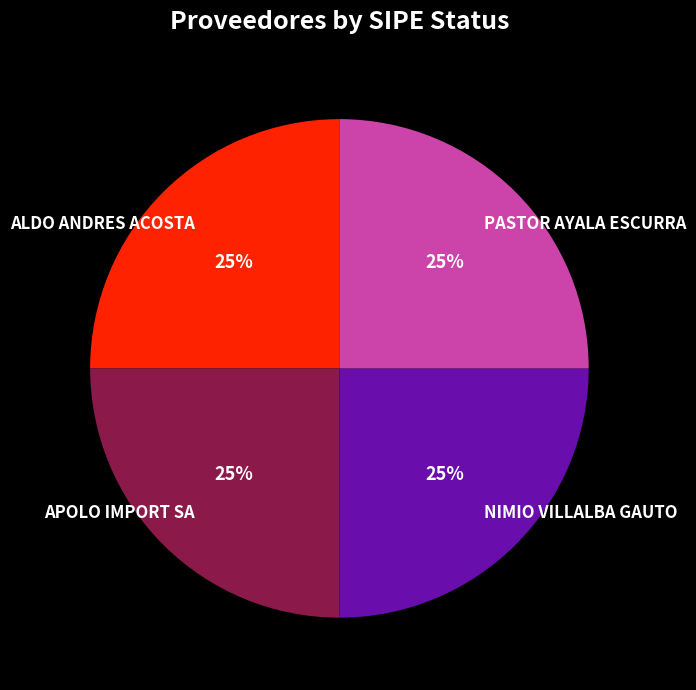

Is there a majority slice in this chart?

No